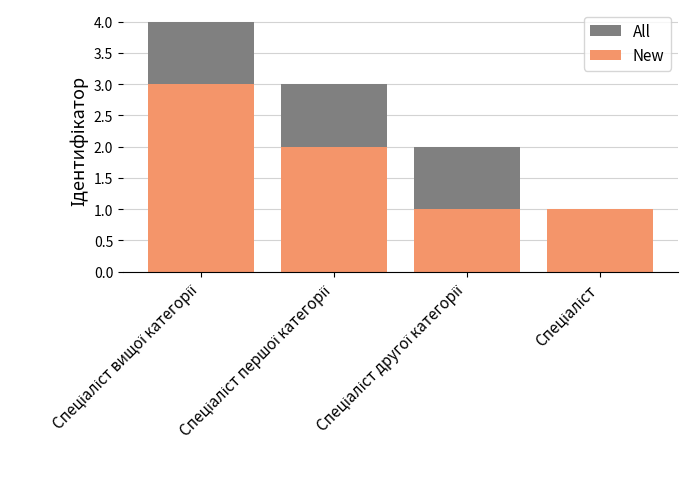

How many categories are shown in the chart?

4